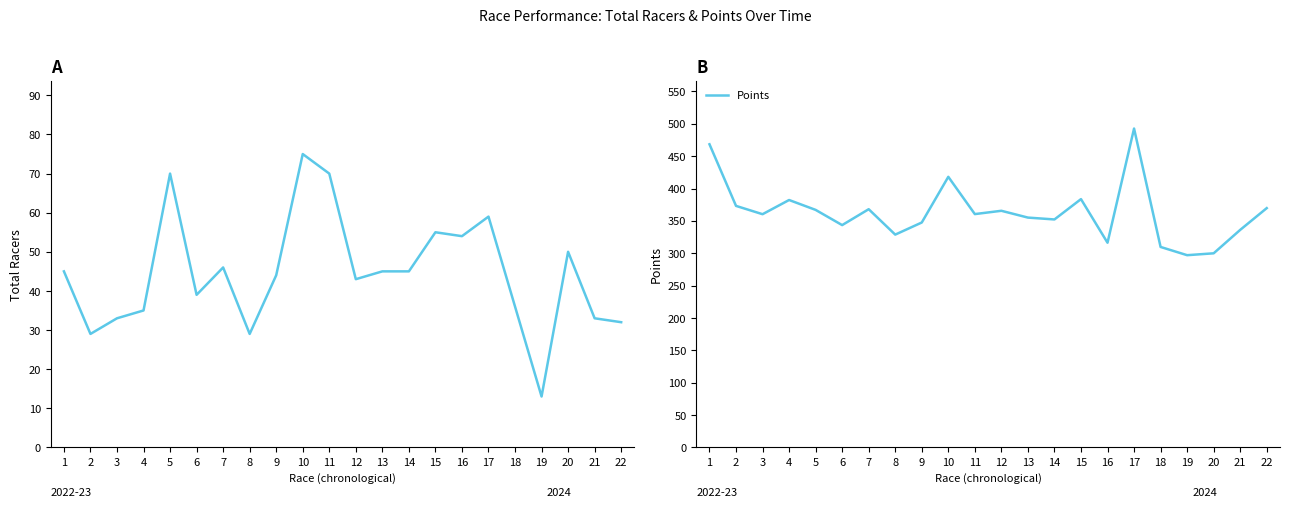

What is the sum of the Total Racers values at 7 and 20?

96.0